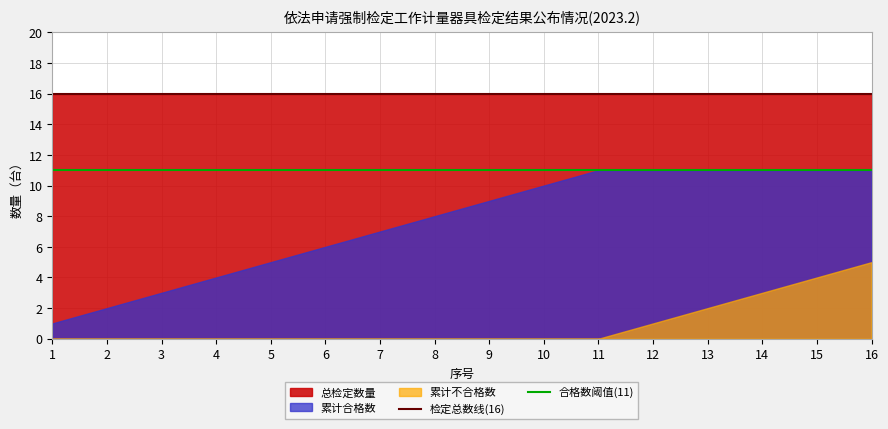

What is the greatest value displayed?

16